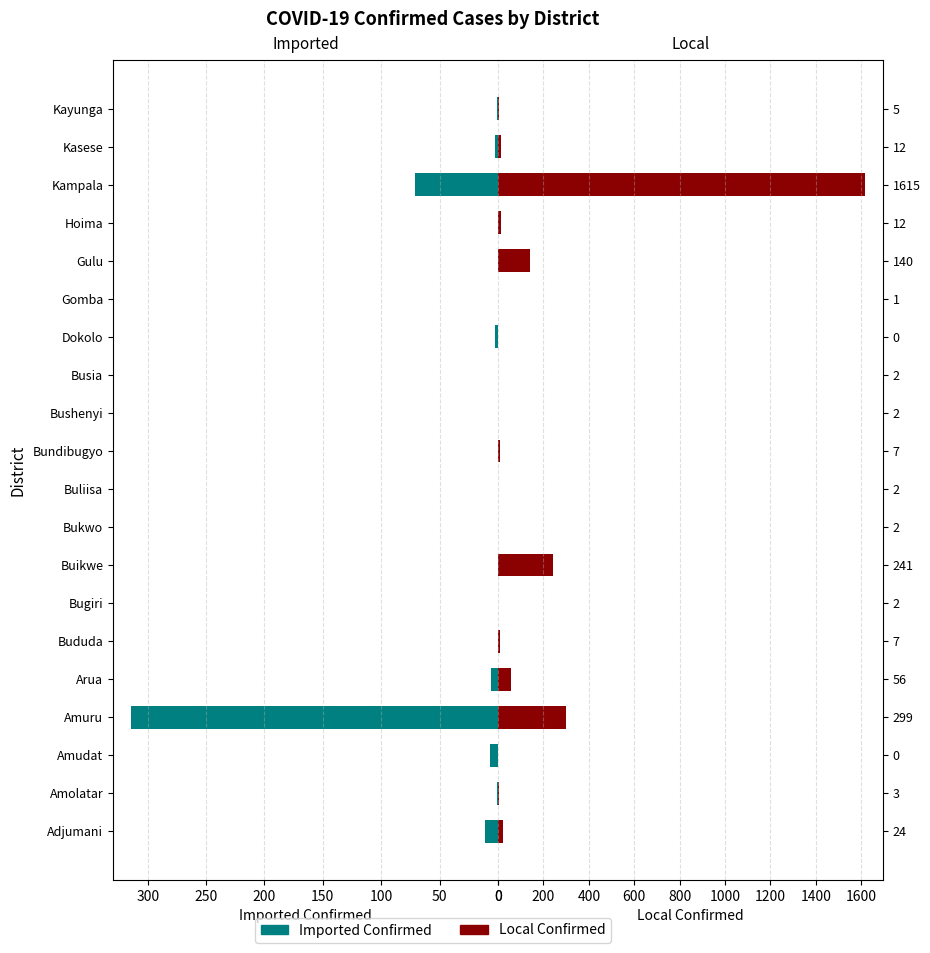

What is the value of the Imported Confirmed bar at the 2nd from the left?

1